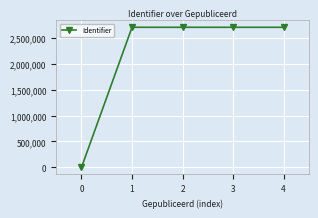

What is the change in value from 1 to 2?

+14